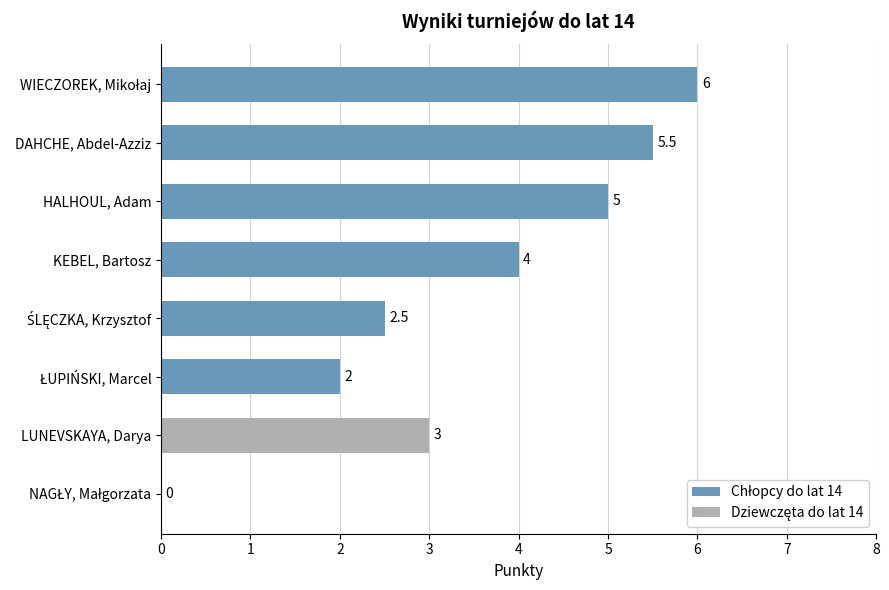

What is the label of the 1st bar from the left?

WIECZOREK, Mikołaj